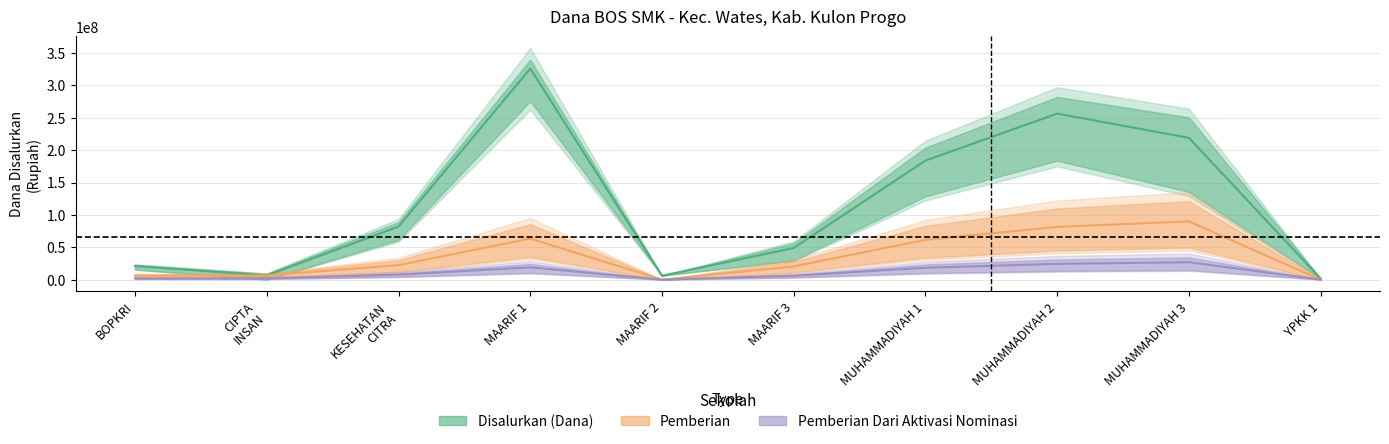

True or false: Pemberian Relaksasi has a value of 61500000 at MUHAMMADIYAH 1.

True